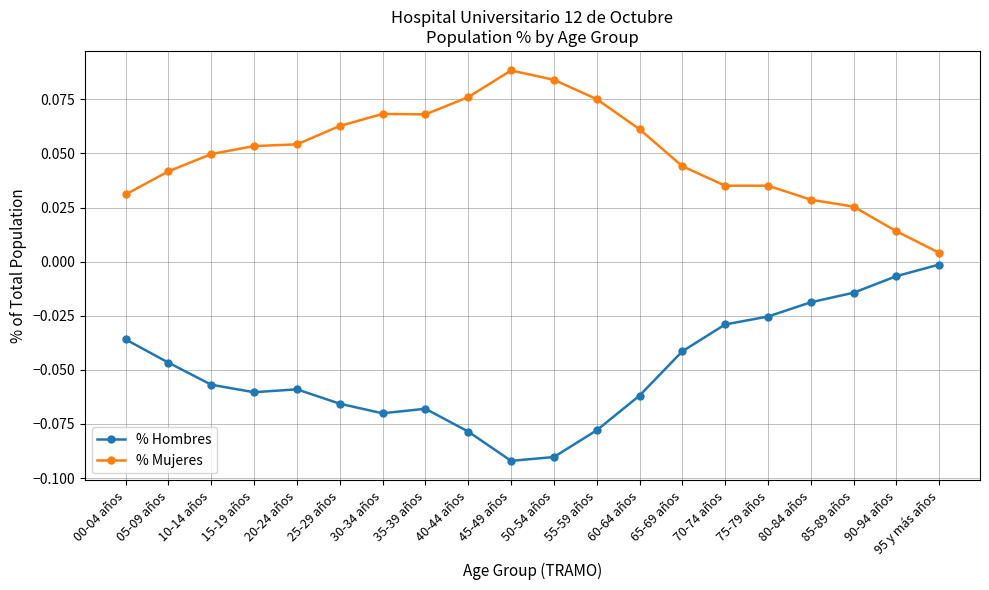

True or false: % Mujeres and % Hombres intersect in this chart.

False